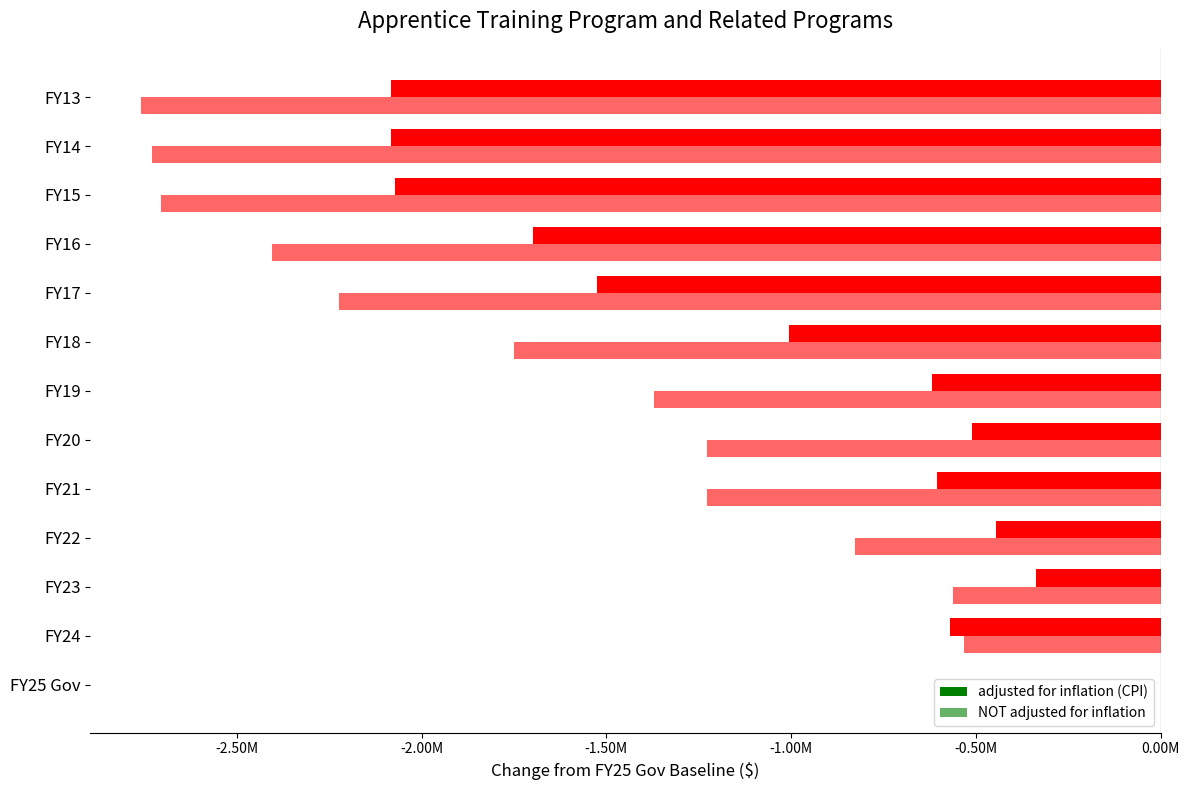

What are all the series names shown in the legend?

adjusted for inflation (CPI), NOT adjusted for inflation